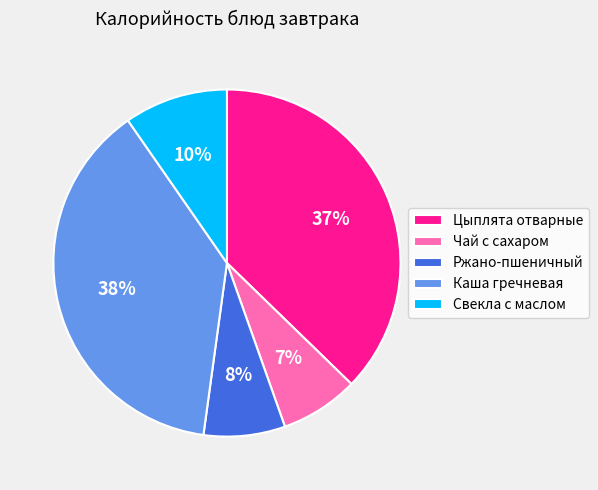

Which slice is the largest?

Каша гречневая